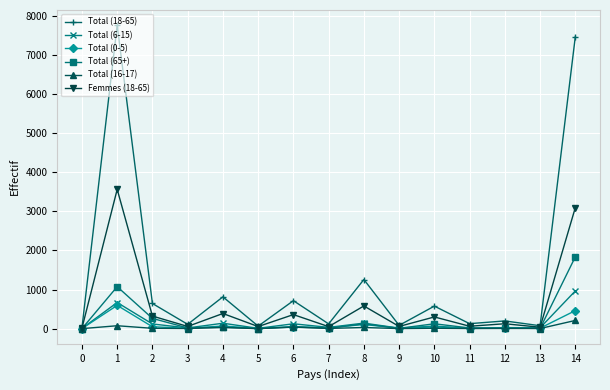

Which category has the highest value in the Femmes (18-65) series?

1